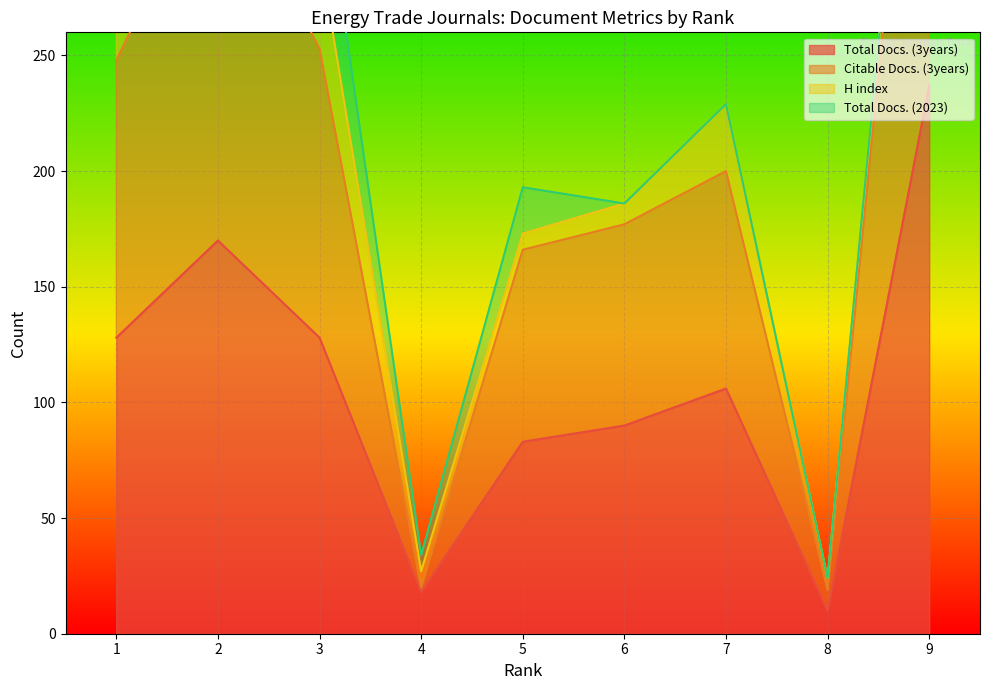

What is the lowest value of the Total Docs. (3years) series?

10